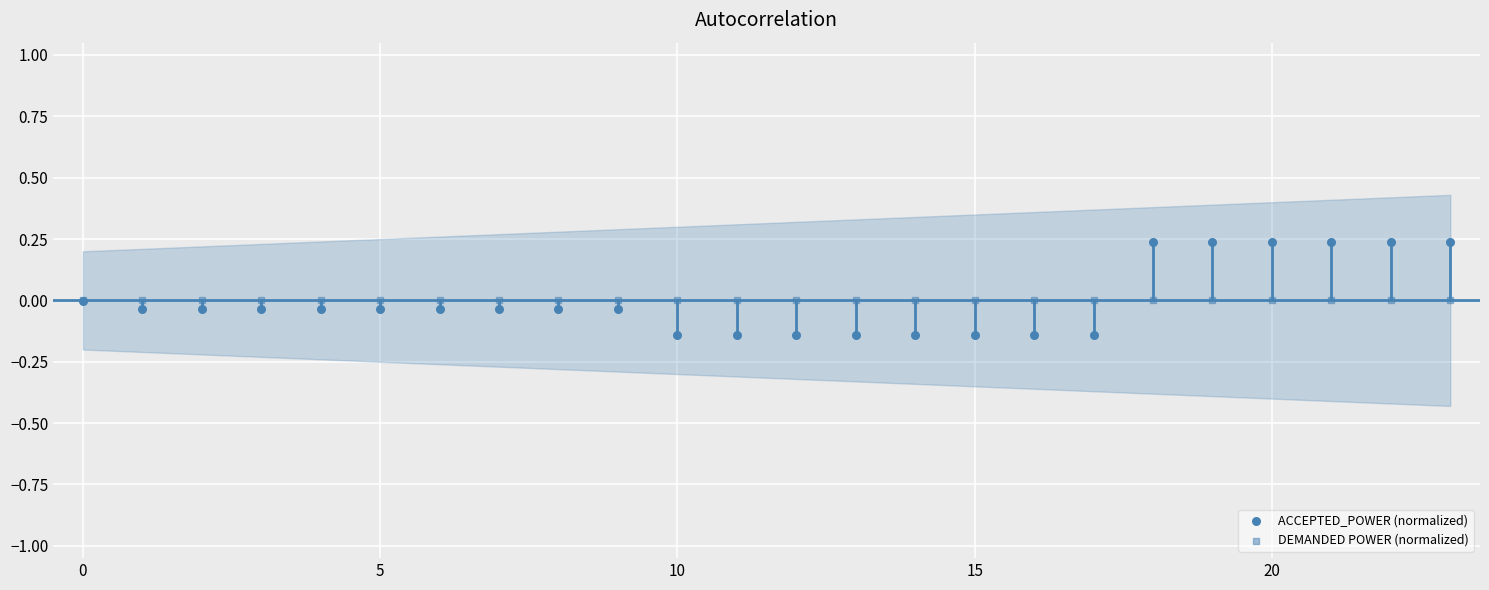

Which series contains the lowest Y value?

ACCEPTED_POWER (normalized)